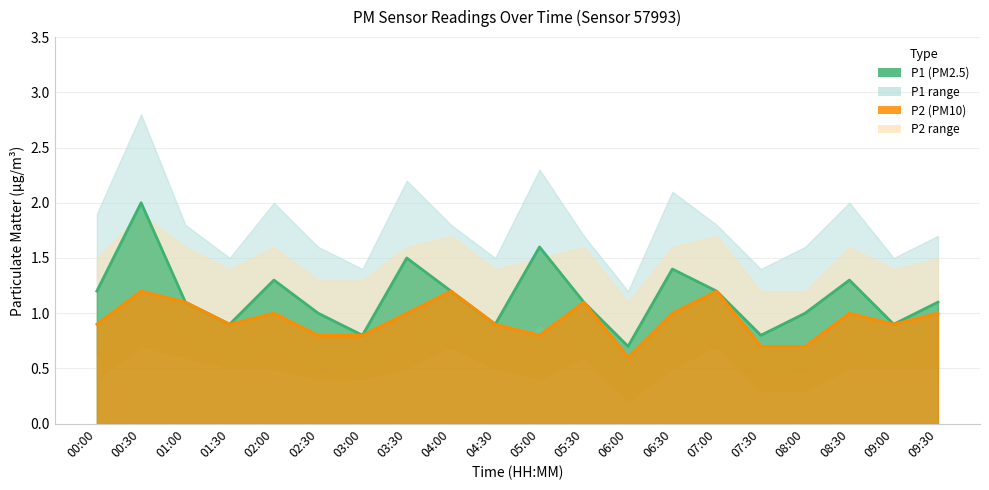

Rank the categories by P2_lower value from highest to lowest.

00:30, 04:00, 07:00, 01:00, 05:30, 01:30, 02:00, 03:30, 04:30, 06:30, 08:30, 09:00, 09:30, 00:00, 02:30, 03:00, 05:00, 07:30, 08:00, 06:00